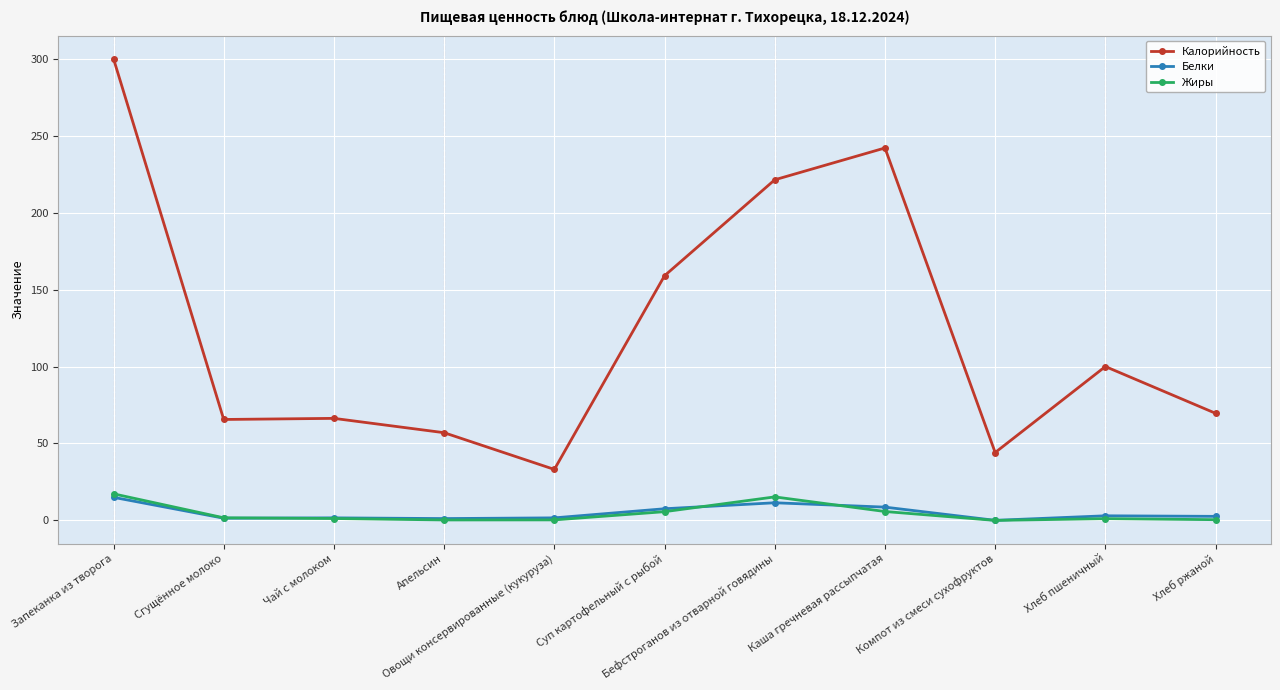

What is the lowest value of the Калорийность series?

33.1